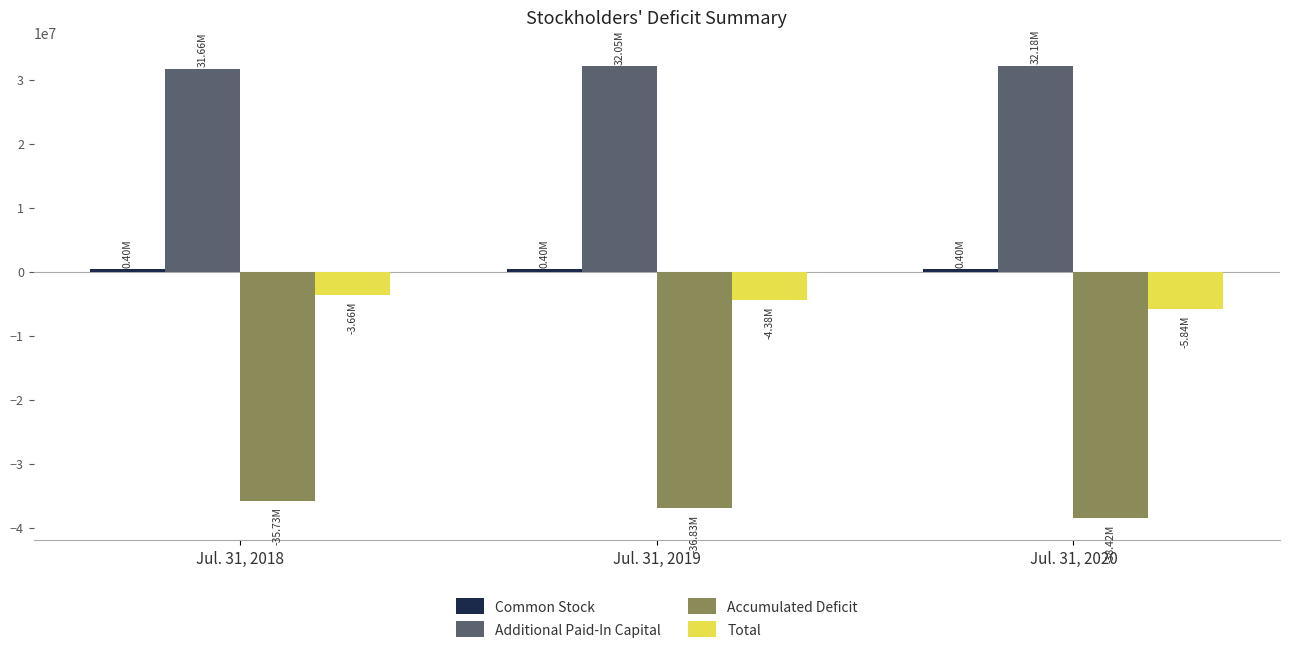

Is the value of Additional Paid-In Capital at Jul. 31, 2020 greater than the value of Total at Jul. 31, 2018?

Yes